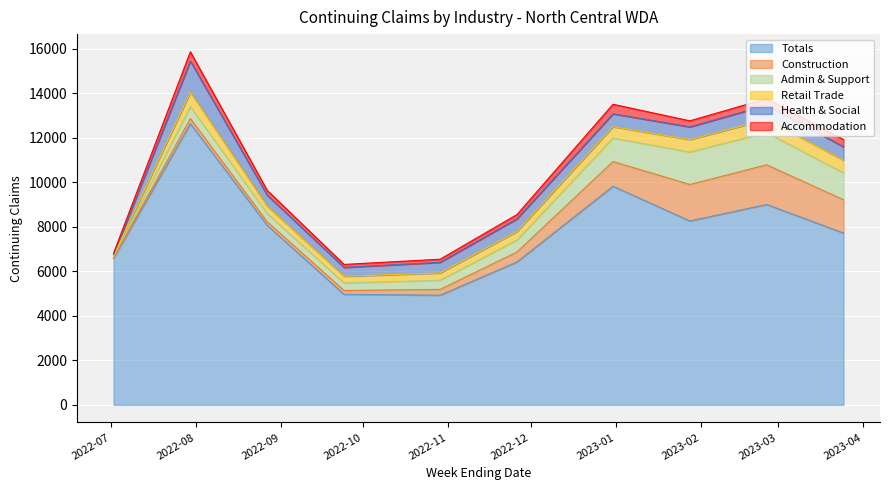

Reading left to right, transcribe all the data shown in this chart.

Totals: 2022-07-02=6583	2022-07-30=12637	2022-08-27=8067	2022-09-24=4968	2022-10-29=4927	2022-11-26=6422	2022-12-31=9824	2023-01-28=8265	2023-02-25=9004	2023-03-25=7722
Construction: 2022-07-02=23	2022-07-30=229	2022-08-27=158	2022-09-24=172	2022-10-29=260	2022-11-26=446	2022-12-31=1110	2023-01-28=1638	2023-02-25=1782	2023-03-25=1495
Admin & Support: 2022-07-02=57	2022-07-30=537	2022-08-27=372	2022-09-24=337	2022-10-29=412	2022-11-26=537	2022-12-31=1056	2023-01-28=1458	2023-02-25=1449	2023-03-25=1208
Retail Trade: 2022-07-02=31	2022-07-30=650	2022-08-27=328	2022-09-24=300	2022-10-29=327	2022-11-26=387	2022-12-31=512	2023-01-28=559	2023-02-25=591	2023-03-25=567
Health & Social: 2022-07-02=56	2022-07-30=1398	2022-08-27=500	2022-09-24=400	2022-10-29=478	2022-11-26=566	2022-12-31=578	2023-01-28=571	2023-02-25=637	2023-03-25=602
Accommodation: 2022-07-02=64	2022-07-30=416	2022-08-27=213	2022-09-24=133	2022-10-29=140	2022-11-26=191	2022-12-31=427	2023-01-28=272	2023-02-25=297	2023-03-25=327